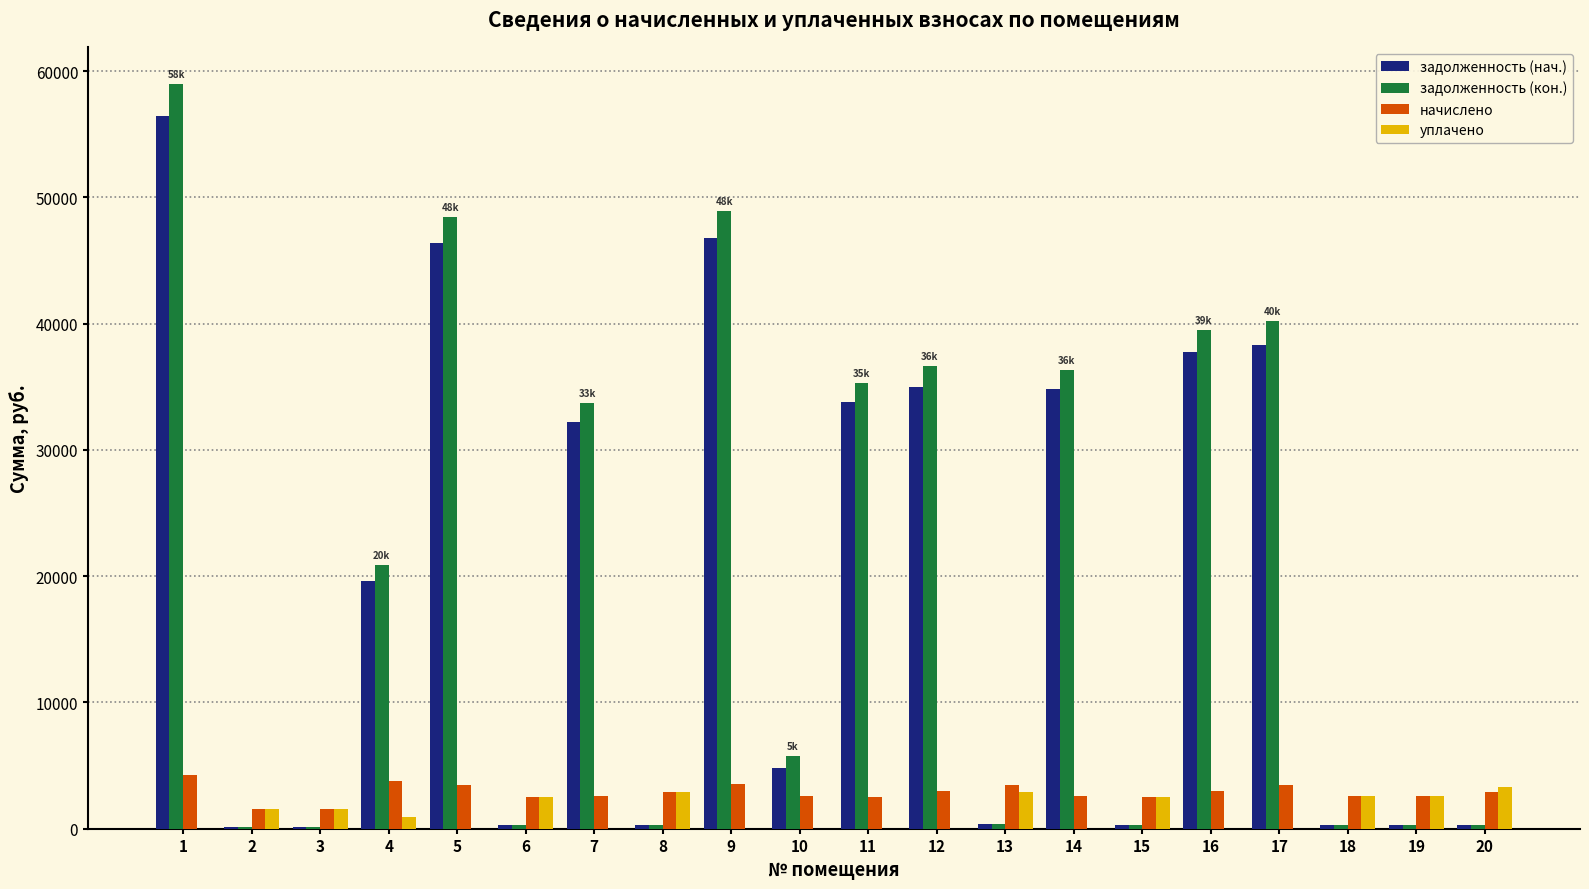

Is the value of уплачено at 2 greater than the value of задолженность (кон.) at 5?

No